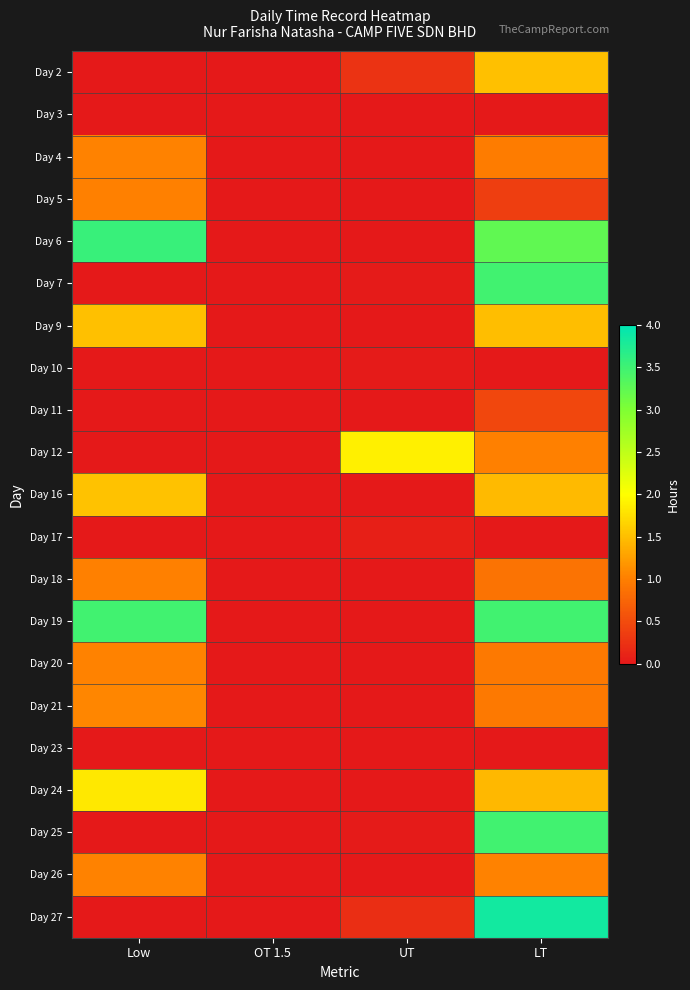

Which label corresponds to the largest value in the chart?

LT